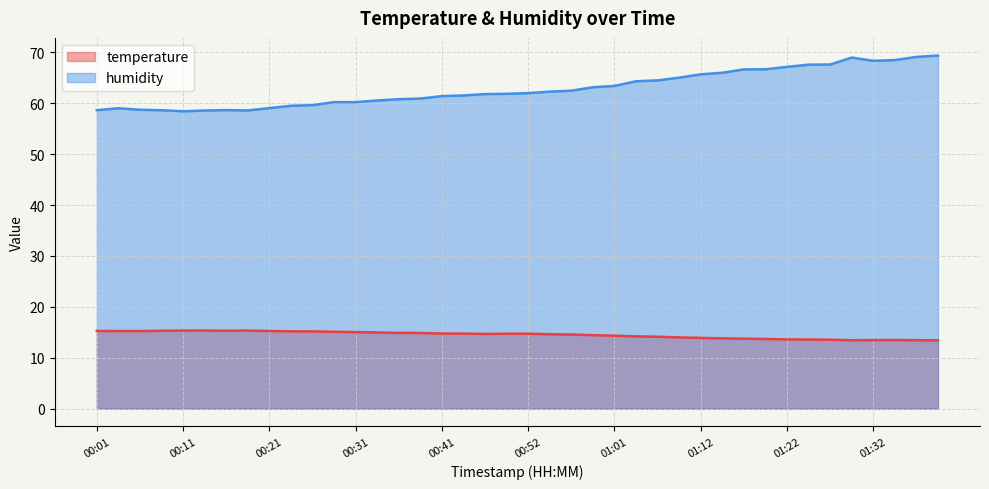

The value of humidity at 00:46 is 61.8. True or false?

True